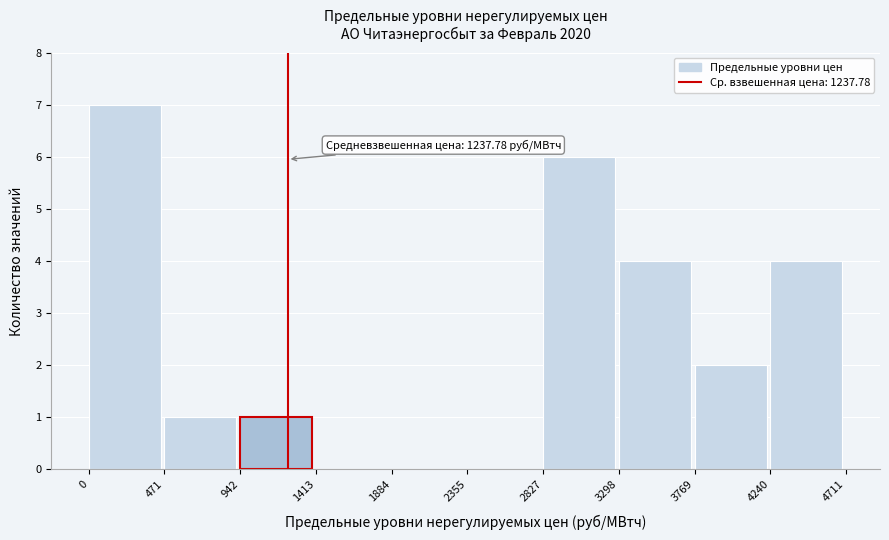

Which range on the x-axis has the tallest bar?

0 to 471